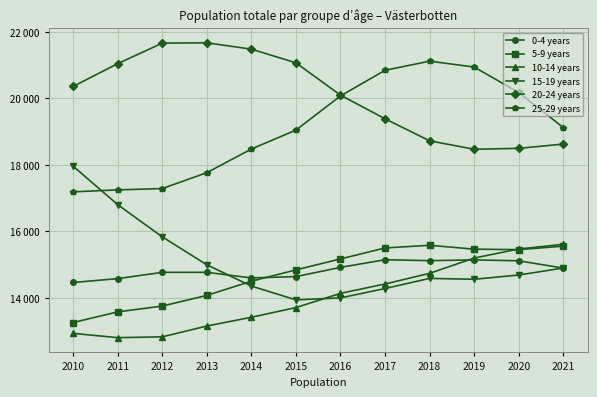

Is this an area chart (filled region under the line)?

No